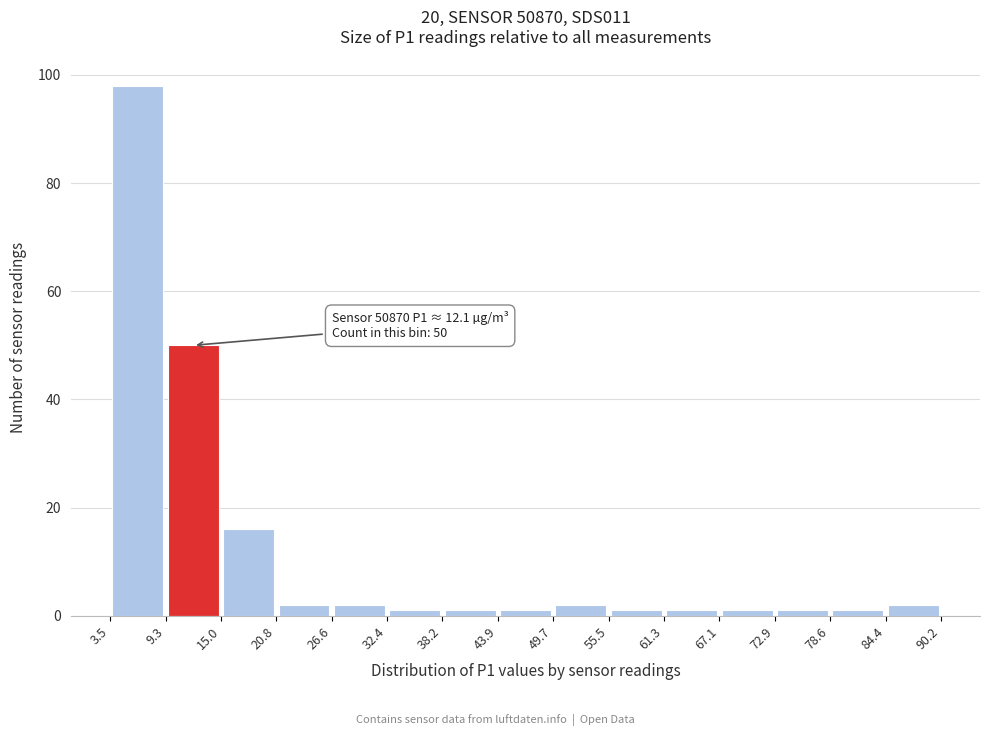

Over which range of the x-axis is the bar tallest?

3.5 to 9.3